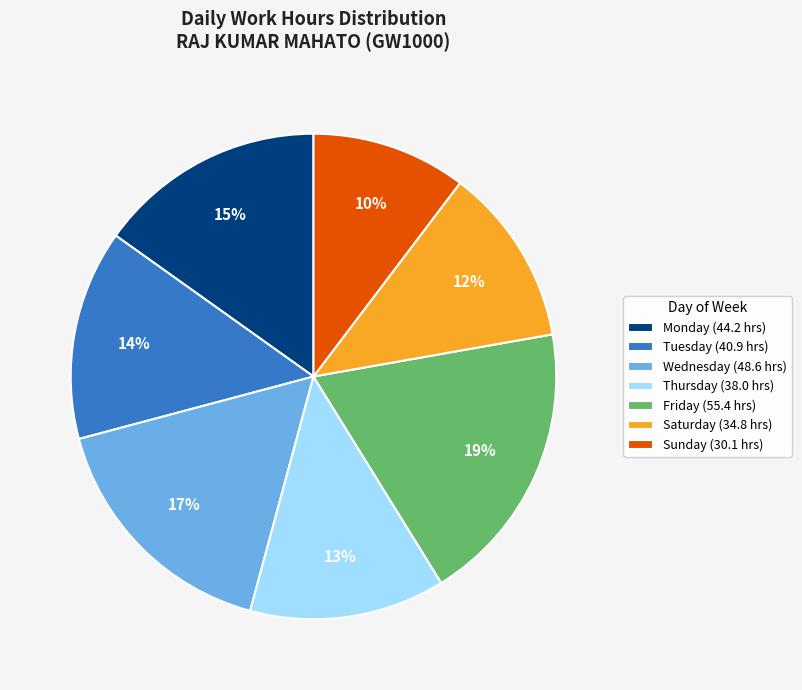

Count the number of slices in the pie.

7